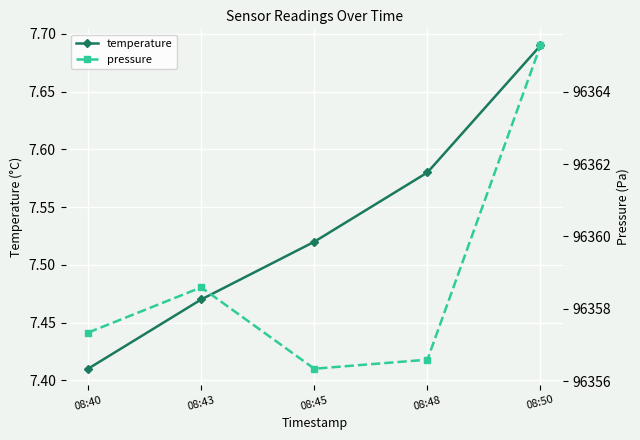

At 08:50, list the series in order from smallest to largest.

temperature, pressure